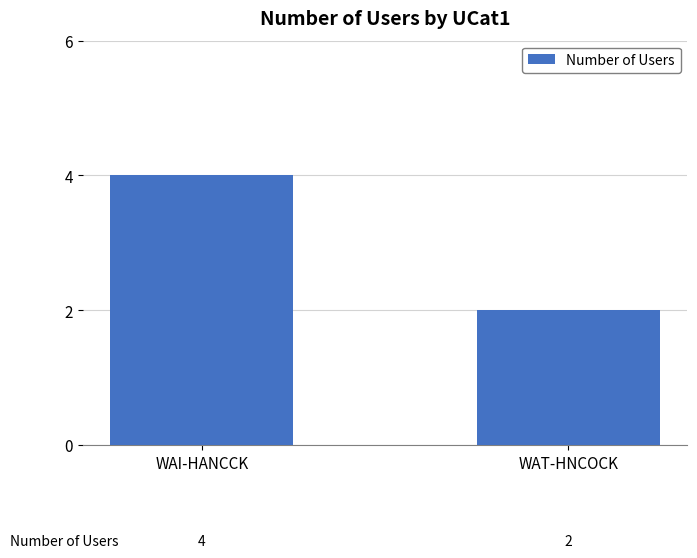

What position from the left is WAT-HNCOCK?

2